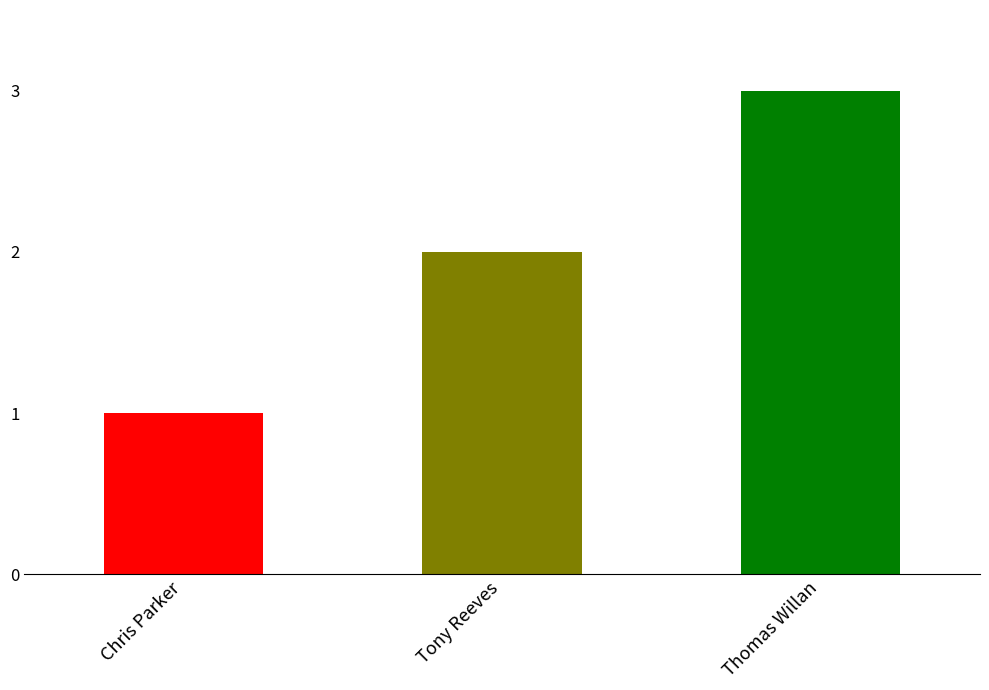

What is the label of the 2nd bar from the right?

Tony Reeves